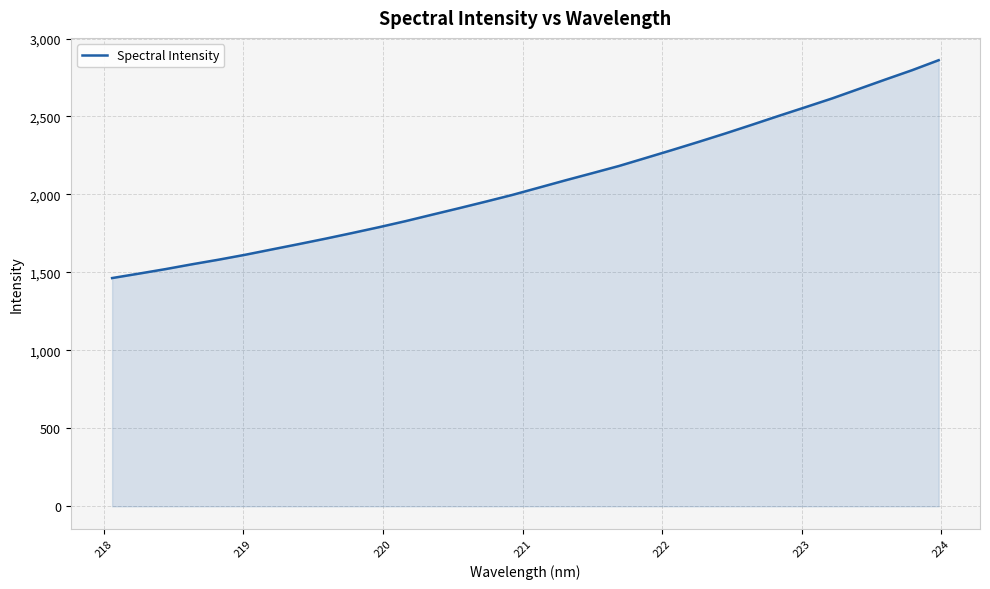

What is the difference between the maximum and minimum values?

1397.1